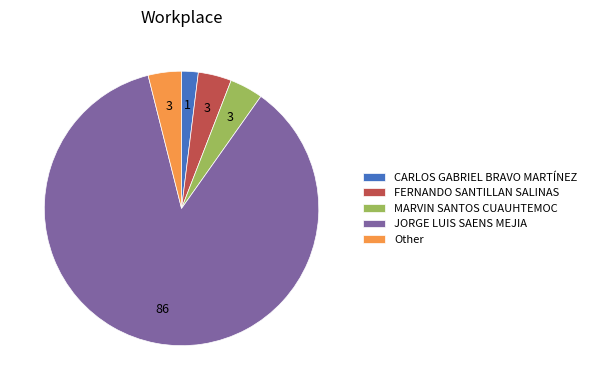

Is it true that Other is 13% of the pie?

False